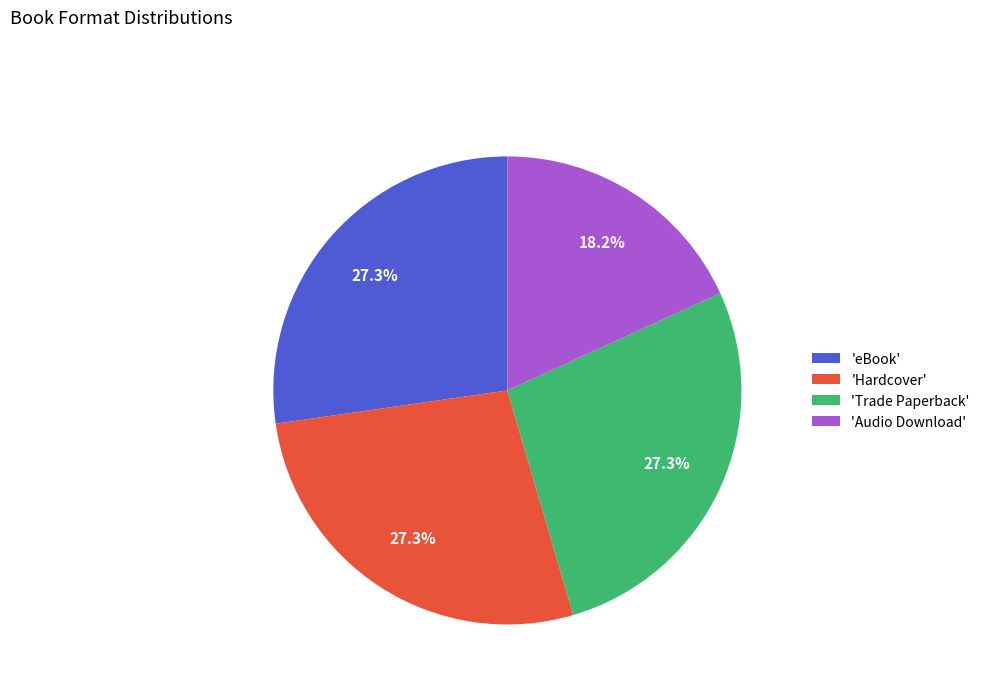

Which slice is the smallest?

'Audio Download'